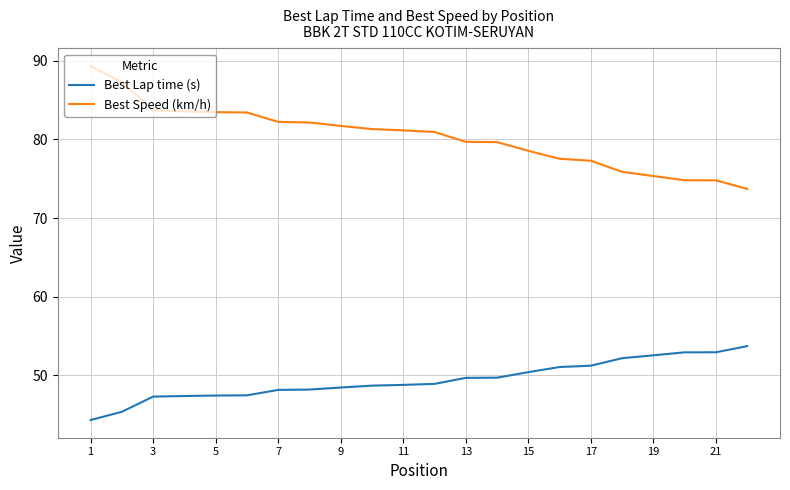

What is the difference between the maximum and minimum values in the Best Speed (km/h) series?

15.6